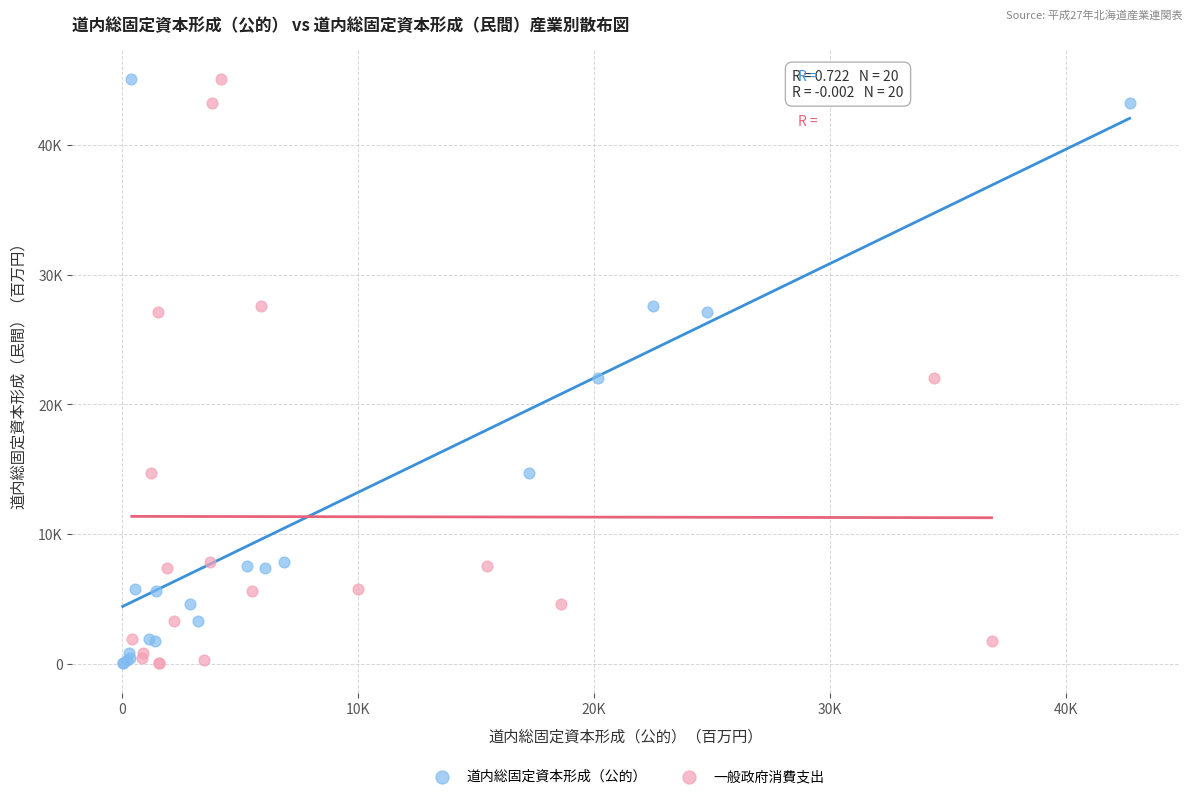

What are all the series names shown in the legend?

道内総固定資本形成（公的）, 一般政府消費支出